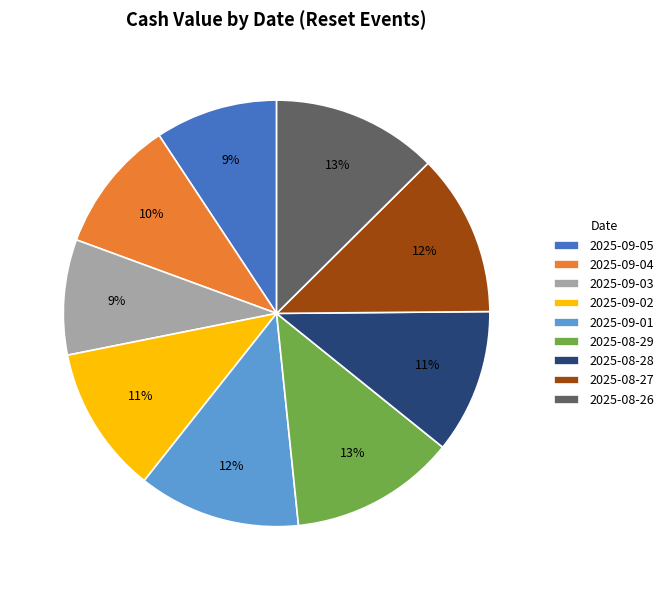

Is there a majority slice in this chart?

No